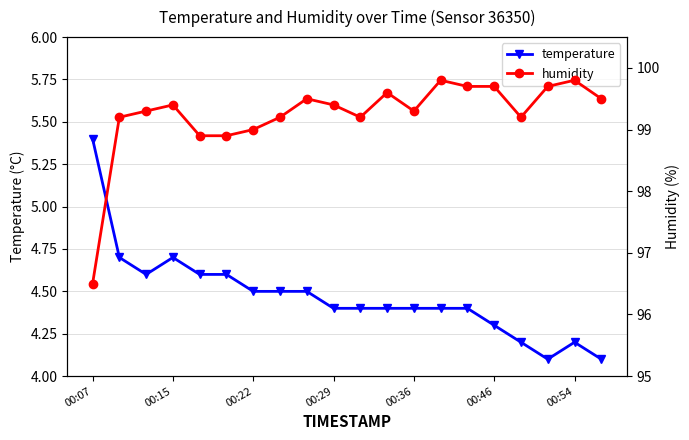

What is the maximum value for temperature?

5.4